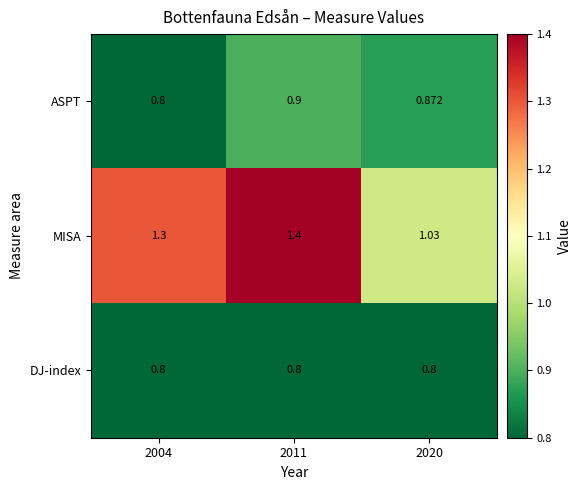

Which series changed the most between 2011 and 2020?

MISA